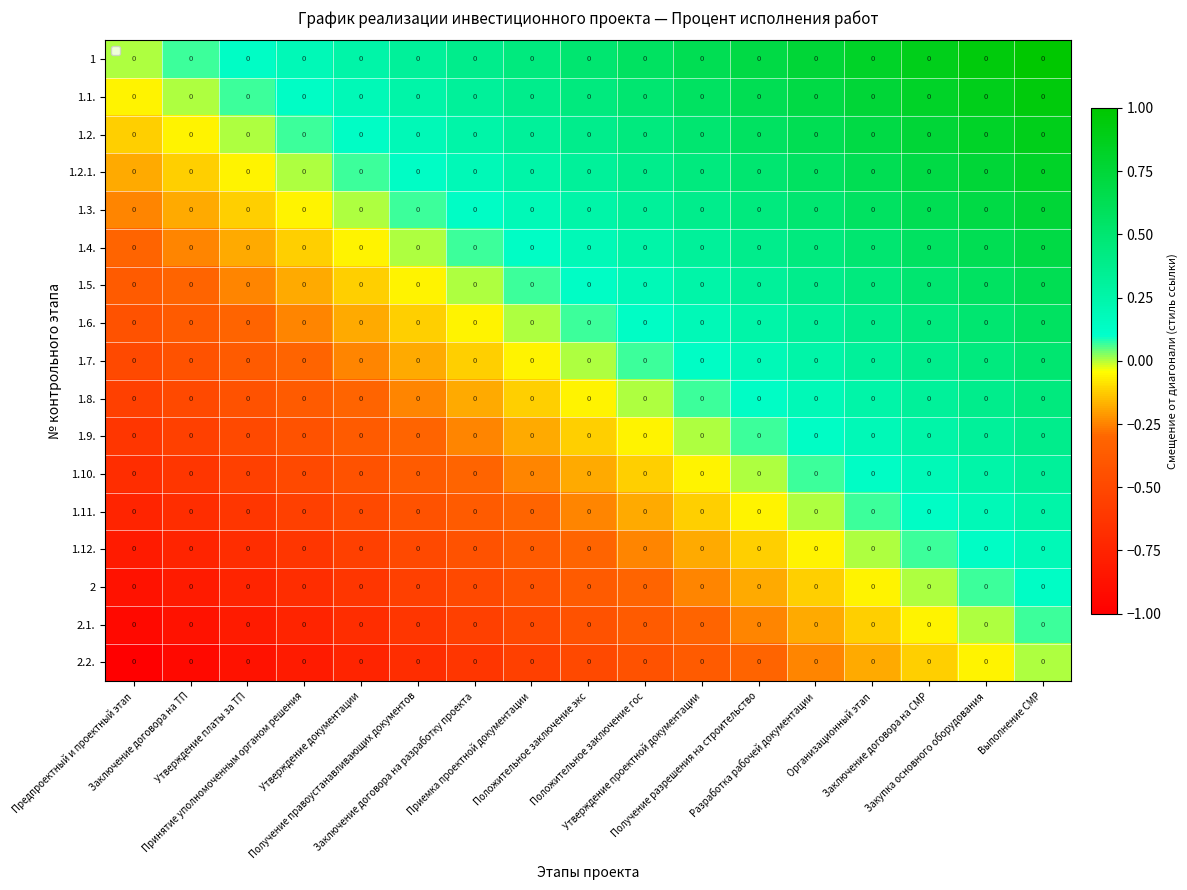

Reading left to right, extract all data points from this chart.

1: Предпроектный и проектный этап=0.0	Заключение договора на ТП=0.0	Утверждение платы за ТП=0.0	Принятие уполномоченным органом решения=0.0	Утверждение документации=0.0	Получение правоустанавливающих документов=0.0	Заключение договора на разработку проекта=0.0	Приемка проектной документации=0.0	Положительное заключение экс=0.0	Положительное заключение гос=0.0	Утверждение проектной документации=0.0	Получение разрешения на строительство=0.0	Разработка рабочей документации=0.0	Организационный этап=0.0	Заключение договора на СМР=0.0	Закупка основного оборудования=0.0	Выполнение СМР=0.0
1.1.: Предпроектный и проектный этап=0.0	Заключение договора на ТП=0.0	Утверждение платы за ТП=0.0	Принятие уполномоченным органом решения=0.0	Утверждение документации=0.0	Получение правоустанавливающих документов=0.0	Заключение договора на разработку проекта=0.0	Приемка проектной документации=0.0	Положительное заключение экс=0.0	Положительное заключение гос=0.0	Утверждение проектной документации=0.0	Получение разрешения на строительство=0.0	Разработка рабочей документации=0.0	Организационный этап=0.0	Заключение договора на СМР=0.0	Закупка основного оборудования=0.0	Выполнение СМР=0.0
1.2.: Предпроектный и проектный этап=0.0	Заключение договора на ТП=0.0	Утверждение платы за ТП=0.0	Принятие уполномоченным органом решения=0.0	Утверждение документации=0.0	Получение правоустанавливающих документов=0.0	Заключение договора на разработку проекта=0.0	Приемка проектной документации=0.0	Положительное заключение экс=0.0	Положительное заключение гос=0.0	Утверждение проектной документации=0.0	Получение разрешения на строительство=0.0	Разработка рабочей документации=0.0	Организационный этап=0.0	Заключение договора на СМР=0.0	Закупка основного оборудования=0.0	Выполнение СМР=0.0
1.2.1.: Предпроектный и проектный этап=0.0	Заключение договора на ТП=0.0	Утверждение платы за ТП=0.0	Принятие уполномоченным органом решения=0.0	Утверждение документации=0.0	Получение правоустанавливающих документов=0.0	Заключение договора на разработку проекта=0.0	Приемка проектной документации=0.0	Положительное заключение экс=0.0	Положительное заключение гос=0.0	Утверждение проектной документации=0.0	Получение разрешения на строительство=0.0	Разработка рабочей документации=0.0	Организационный этап=0.0	Заключение договора на СМР=0.0	Закупка основного оборудования=0.0	Выполнение СМР=0.0
1.3.: Предпроектный и проектный этап=0.0	Заключение договора на ТП=0.0	Утверждение платы за ТП=0.0	Принятие уполномоченным органом решения=0.0	Утверждение документации=0.0	Получение правоустанавливающих документов=0.0	Заключение договора на разработку проекта=0.0	Приемка проектной документации=0.0	Положительное заключение экс=0.0	Положительное заключение гос=0.0	Утверждение проектной документации=0.0	Получение разрешения на строительство=0.0	Разработка рабочей документации=0.0	Организационный этап=0.0	Заключение договора на СМР=0.0	Закупка основного оборудования=0.0	Выполнение СМР=0.0
1.4.: Предпроектный и проектный этап=0.0	Заключение договора на ТП=0.0	Утверждение платы за ТП=0.0	Принятие уполномоченным органом решения=0.0	Утверждение документации=0.0	Получение правоустанавливающих документов=0.0	Заключение договора на разработку проекта=0.0	Приемка проектной документации=0.0	Положительное заключение экс=0.0	Положительное заключение гос=0.0	Утверждение проектной документации=0.0	Получение разрешения на строительство=0.0	Разработка рабочей документации=0.0	Организационный этап=0.0	Заключение договора на СМР=0.0	Закупка основного оборудования=0.0	Выполнение СМР=0.0
1.5.: Предпроектный и проектный этап=0.0	Заключение договора на ТП=0.0	Утверждение платы за ТП=0.0	Принятие уполномоченным органом решения=0.0	Утверждение документации=0.0	Получение правоустанавливающих документов=0.0	Заключение договора на разработку проекта=0.0	Приемка проектной документации=0.0	Положительное заключение экс=0.0	Положительное заключение гос=0.0	Утверждение проектной документации=0.0	Получение разрешения на строительство=0.0	Разработка рабочей документации=0.0	Организационный этап=0.0	Заключение договора на СМР=0.0	Закупка основного оборудования=0.0	Выполнение СМР=0.0
1.6.: Предпроектный и проектный этап=0.0	Заключение договора на ТП=0.0	Утверждение платы за ТП=0.0	Принятие уполномоченным органом решения=0.0	Утверждение документации=0.0	Получение правоустанавливающих документов=0.0	Заключение договора на разработку проекта=0.0	Приемка проектной документации=0.0	Положительное заключение экс=0.0	Положительное заключение гос=0.0	Утверждение проектной документации=0.0	Получение разрешения на строительство=0.0	Разработка рабочей документации=0.0	Организационный этап=0.0	Заключение договора на СМР=0.0	Закупка основного оборудования=0.0	Выполнение СМР=0.0
1.7.: Предпроектный и проектный этап=0.0	Заключение договора на ТП=0.0	Утверждение платы за ТП=0.0	Принятие уполномоченным органом решения=0.0	Утверждение документации=0.0	Получение правоустанавливающих документов=0.0	Заключение договора на разработку проекта=0.0	Приемка проектной документации=0.0	Положительное заключение экс=0.0	Положительное заключение гос=0.0	Утверждение проектной документации=0.0	Получение разрешения на строительство=0.0	Разработка рабочей документации=0.0	Организационный этап=0.0	Заключение договора на СМР=0.0	Закупка основного оборудования=0.0	Выполнение СМР=0.0
1.8.: Предпроектный и проектный этап=0.0	Заключение договора на ТП=0.0	Утверждение платы за ТП=0.0	Принятие уполномоченным органом решения=0.0	Утверждение документации=0.0	Получение правоустанавливающих документов=0.0	Заключение договора на разработку проекта=0.0	Приемка проектной документации=0.0	Положительное заключение экс=0.0	Положительное заключение гос=0.0	Утверждение проектной документации=0.0	Получение разрешения на строительство=0.0	Разработка рабочей документации=0.0	Организационный этап=0.0	Заключение договора на СМР=0.0	Закупка основного оборудования=0.0	Выполнение СМР=0.0
1.9.: Предпроектный и проектный этап=0.0	Заключение договора на ТП=0.0	Утверждение платы за ТП=0.0	Принятие уполномоченным органом решения=0.0	Утверждение документации=0.0	Получение правоустанавливающих документов=0.0	Заключение договора на разработку проекта=0.0	Приемка проектной документации=0.0	Положительное заключение экс=0.0	Положительное заключение гос=0.0	Утверждение проектной документации=0.0	Получение разрешения на строительство=0.0	Разработка рабочей документации=0.0	Организационный этап=0.0	Заключение договора на СМР=0.0	Закупка основного оборудования=0.0	Выполнение СМР=0.0
1.10.: Предпроектный и проектный этап=0.0	Заключение договора на ТП=0.0	Утверждение платы за ТП=0.0	Принятие уполномоченным органом решения=0.0	Утверждение документации=0.0	Получение правоустанавливающих документов=0.0	Заключение договора на разработку проекта=0.0	Приемка проектной документации=0.0	Положительное заключение экс=0.0	Положительное заключение гос=0.0	Утверждение проектной документации=0.0	Получение разрешения на строительство=0.0	Разработка рабочей документации=0.0	Организационный этап=0.0	Заключение договора на СМР=0.0	Закупка основного оборудования=0.0	Выполнение СМР=0.0
1.11.: Предпроектный и проектный этап=0.0	Заключение договора на ТП=0.0	Утверждение платы за ТП=0.0	Принятие уполномоченным органом решения=0.0	Утверждение документации=0.0	Получение правоустанавливающих документов=0.0	Заключение договора на разработку проекта=0.0	Приемка проектной документации=0.0	Положительное заключение экс=0.0	Положительное заключение гос=0.0	Утверждение проектной документации=0.0	Получение разрешения на строительство=0.0	Разработка рабочей документации=0.0	Организационный этап=0.0	Заключение договора на СМР=0.0	Закупка основного оборудования=0.0	Выполнение СМР=0.0
1.12.: Предпроектный и проектный этап=0.0	Заключение договора на ТП=0.0	Утверждение платы за ТП=0.0	Принятие уполномоченным органом решения=0.0	Утверждение документации=0.0	Получение правоустанавливающих документов=0.0	Заключение договора на разработку проекта=0.0	Приемка проектной документации=0.0	Положительное заключение экс=0.0	Положительное заключение гос=0.0	Утверждение проектной документации=0.0	Получение разрешения на строительство=0.0	Разработка рабочей документации=0.0	Организационный этап=0.0	Заключение договора на СМР=0.0	Закупка основного оборудования=0.0	Выполнение СМР=0.0
2: Предпроектный и проектный этап=0.0	Заключение договора на ТП=0.0	Утверждение платы за ТП=0.0	Принятие уполномоченным органом решения=0.0	Утверждение документации=0.0	Получение правоустанавливающих документов=0.0	Заключение договора на разработку проекта=0.0	Приемка проектной документации=0.0	Положительное заключение экс=0.0	Положительное заключение гос=0.0	Утверждение проектной документации=0.0	Получение разрешения на строительство=0.0	Разработка рабочей документации=0.0	Организационный этап=0.0	Заключение договора на СМР=0.0	Закупка основного оборудования=0.0	Выполнение СМР=0.0
2.1.: Предпроектный и проектный этап=0.0	Заключение договора на ТП=0.0	Утверждение платы за ТП=0.0	Принятие уполномоченным органом решения=0.0	Утверждение документации=0.0	Получение правоустанавливающих документов=0.0	Заключение договора на разработку проекта=0.0	Приемка проектной документации=0.0	Положительное заключение экс=0.0	Положительное заключение гос=0.0	Утверждение проектной документации=0.0	Получение разрешения на строительство=0.0	Разработка рабочей документации=0.0	Организационный этап=0.0	Заключение договора на СМР=0.0	Закупка основного оборудования=0.0	Выполнение СМР=0.0
2.2.: Предпроектный и проектный этап=0.0	Заключение договора на ТП=0.0	Утверждение платы за ТП=0.0	Принятие уполномоченным органом решения=0.0	Утверждение документации=0.0	Получение правоустанавливающих документов=0.0	Заключение договора на разработку проекта=0.0	Приемка проектной документации=0.0	Положительное заключение экс=0.0	Положительное заключение гос=0.0	Утверждение проектной документации=0.0	Получение разрешения на строительство=0.0	Разработка рабочей документации=0.0	Организационный этап=0.0	Заключение договора на СМР=0.0	Закупка основного оборудования=0.0	Выполнение СМР=0.0